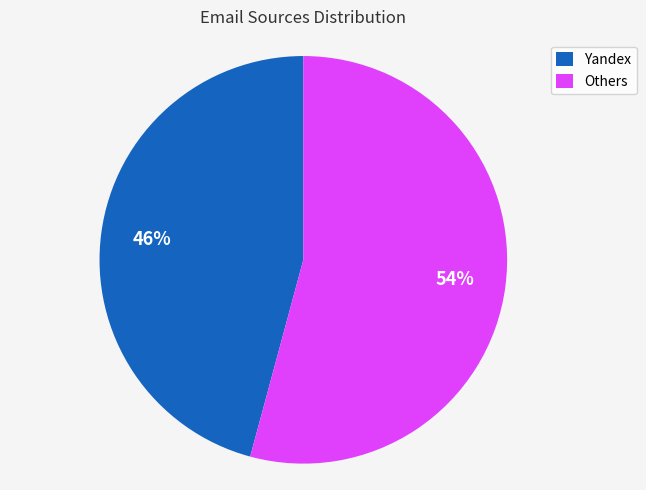

Is it true that Yandex is 46% of the pie?

True